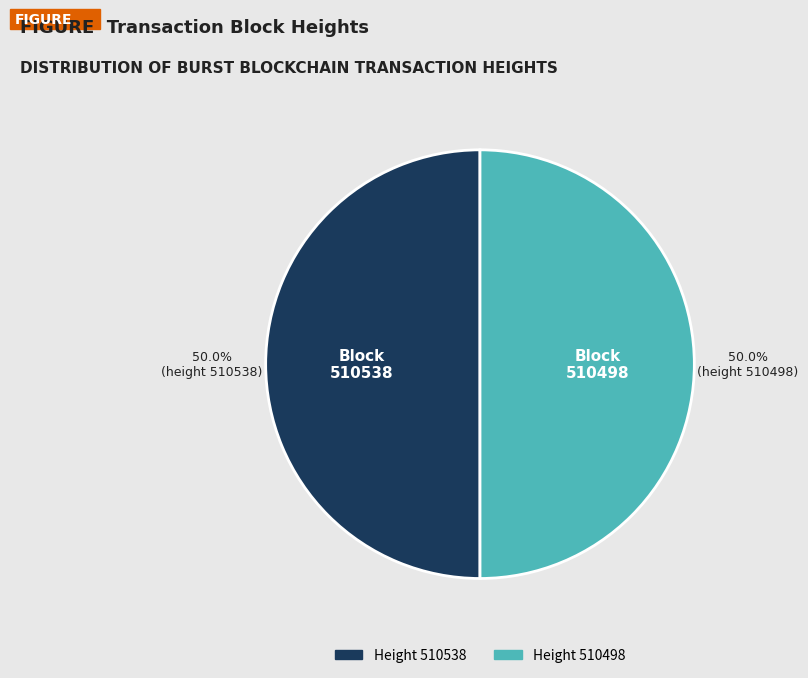

What is the majority slice?

510538